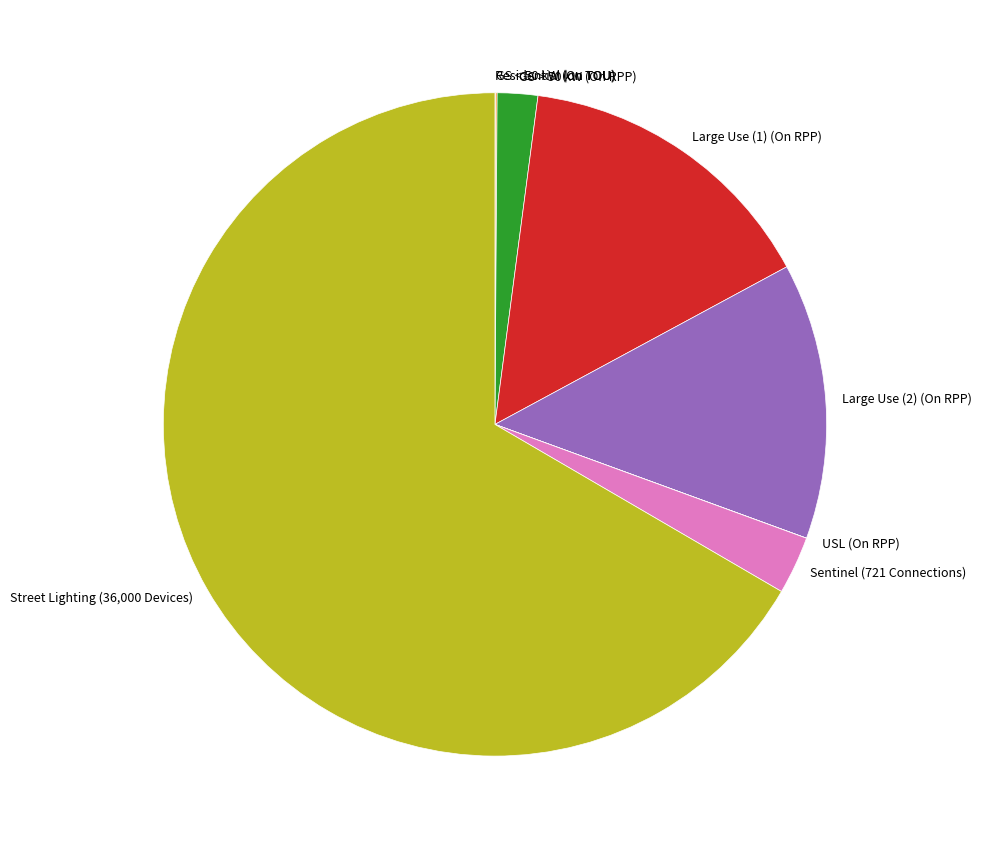

Approximately how many times larger is the value at Street Lighting (36,000 Devices) compared to Sentinel (721 Connections)?

23.6